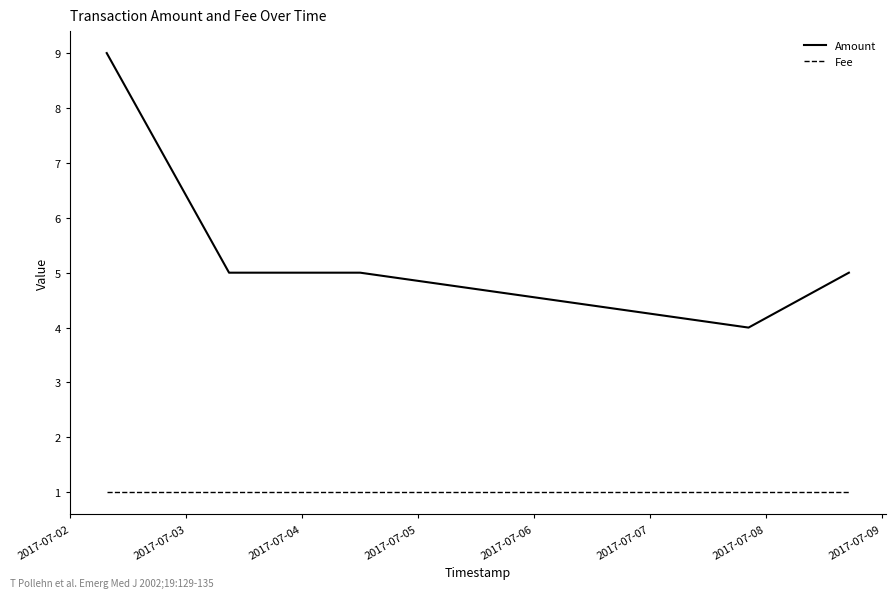

What is the difference between the maximum and minimum values in the Amount series?

5